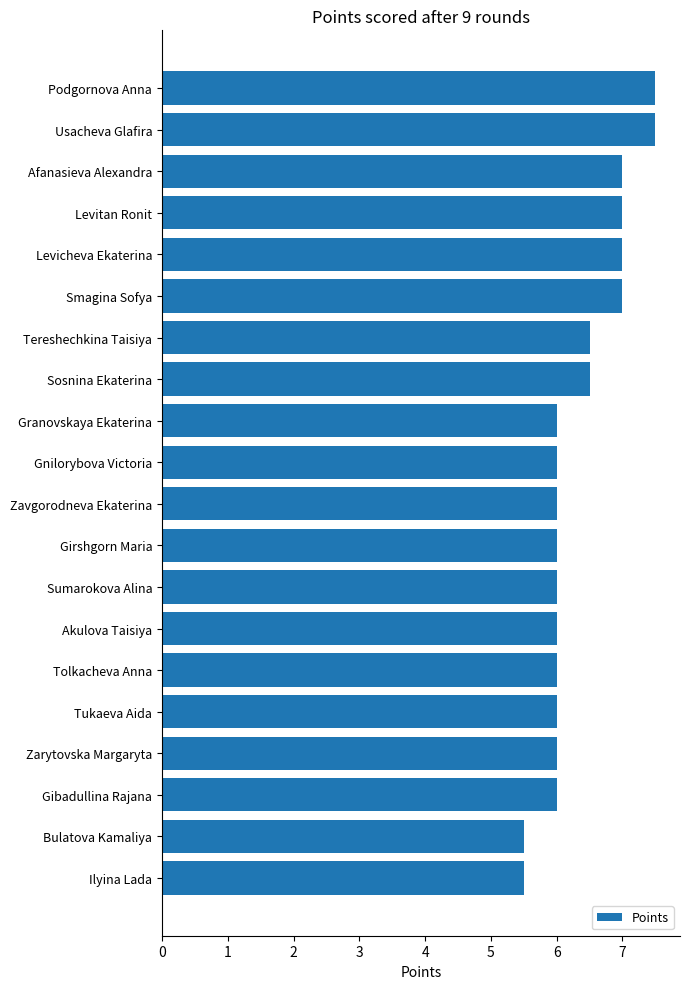

Reading bottom to top, transcribe all the data shown in this chart.

Ilyina Lada=5.5	Bulatova Kamaliya=5.5	Gibadullina Rajana=6.0	Zarytovska Margaryta=6.0	Tukaeva Aida=6.0	Tolkacheva Anna=6.0	Akulova Taisiya=6.0	Sumarokova Alina=6.0	Girshgorn Maria=6.0	Zavgorodneva Ekaterina=6.0	Gnilorybova Victoria=6.0	Granovskaya Ekaterina=6.0	Sosnina Ekaterina=6.5	Tereshechkina Taisiya=6.5	Smagina Sofya=7.0	Levicheva Ekaterina=7.0	Levitan Ronit=7.0	Afanasieva Alexandra=7.0	Usacheva Glafira=7.5	Podgornova Anna=7.5